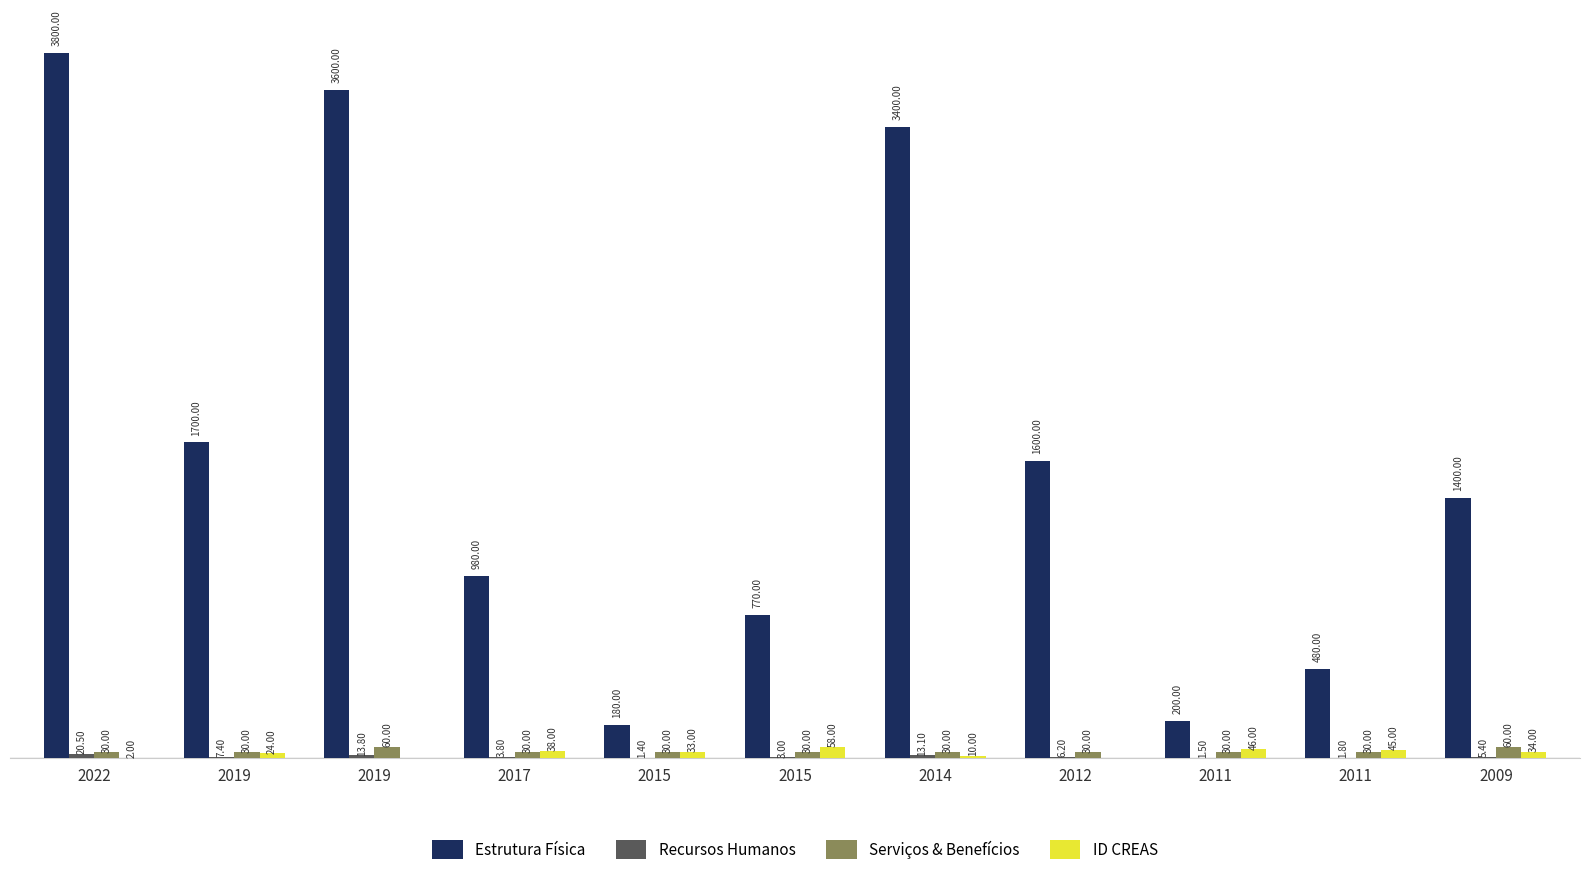

At which category does the chart reach its peak across all series?

2022